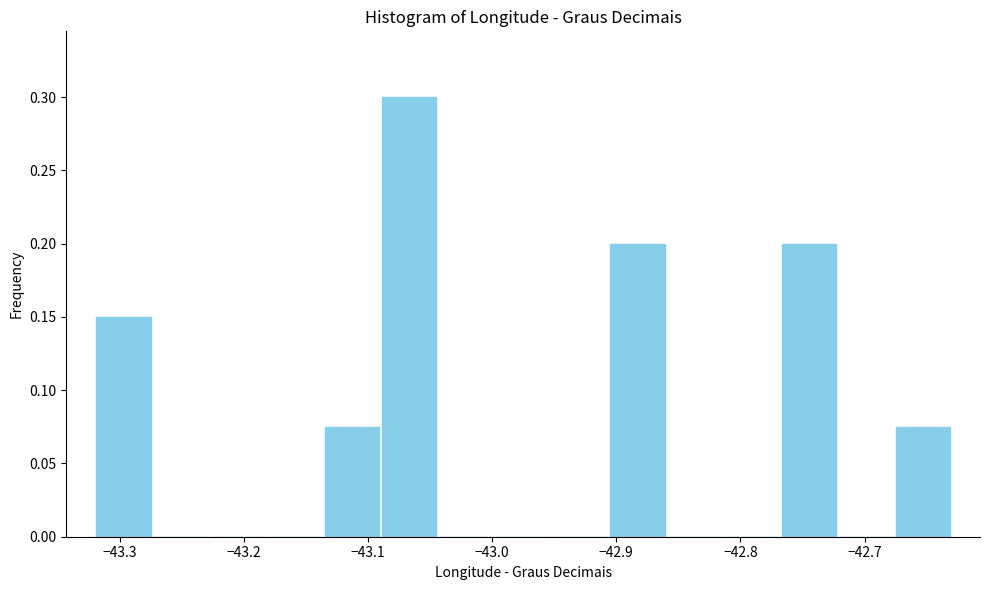

Reading left to right, transcribe this chart: for each bar, give the range it covers on the x-axis and its height. Neither the bar edges nor the heights are printed on the chart, so give them approximately, as read against the axes.

-43.320 to -43.274: 0.150
-43.274 to -43.228: 0
-43.228 to -43.182: 0
-43.182 to -43.136: 0
-43.136 to -43.090: 0.075
-43.090 to -43.044: 0.300
-43.044 to -42.998: 0
-42.998 to -42.952: 0
-42.952 to -42.906: 0
-42.906 to -42.860: 0.200
-42.860 to -42.814: 0
-42.814 to -42.768: 0
-42.768 to -42.722: 0.200
-42.722 to -42.676: 0
-42.676 to -42.630: 0.075